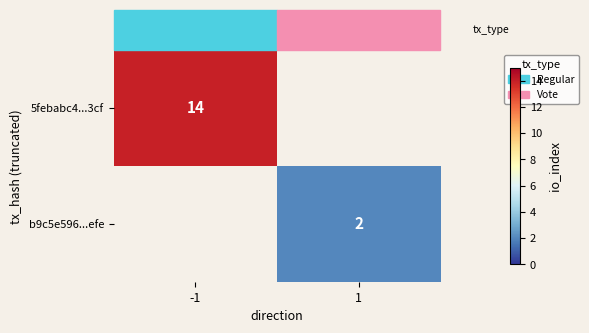

The value of 5febabc4...3cf at -1 is 19.6. True or false?

False